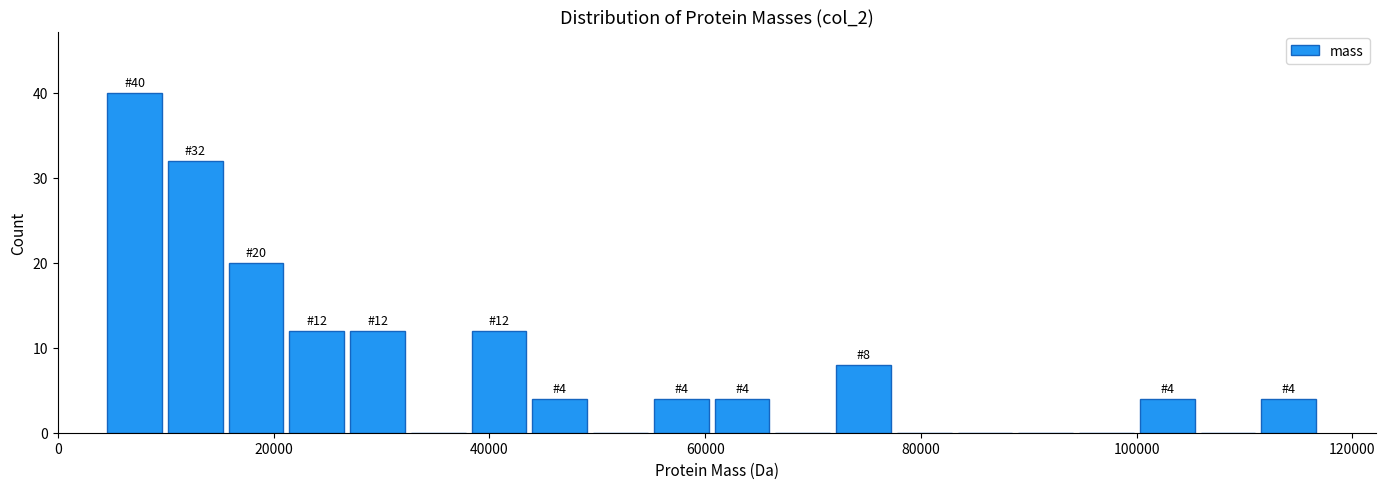

Around what value on the x-axis is the tallest bar? Give the approximate position of its centre, as read against the axis.

8000